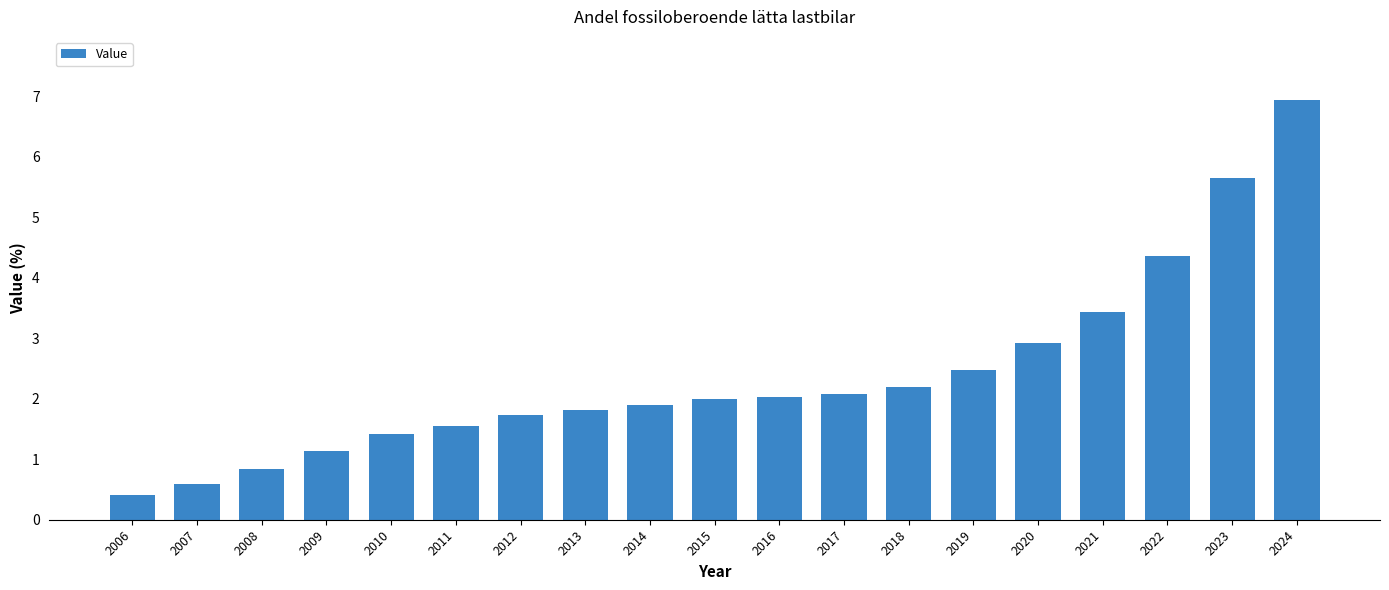

Does the chart contain stacked bars?

No